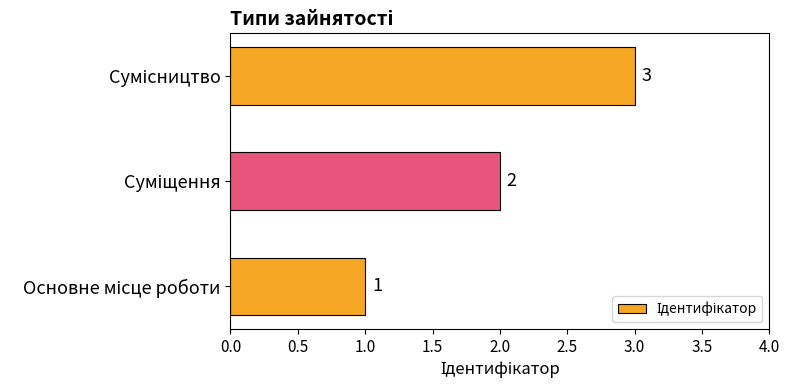

How many values are between 1 and 3?

3